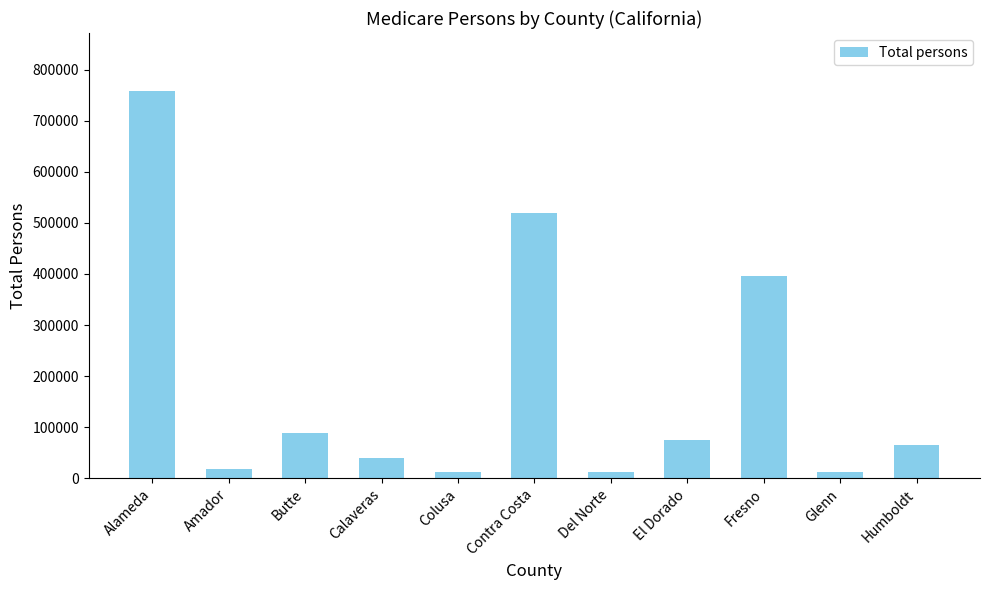

True or false: the data shows 257105 at Contra Costa.

False